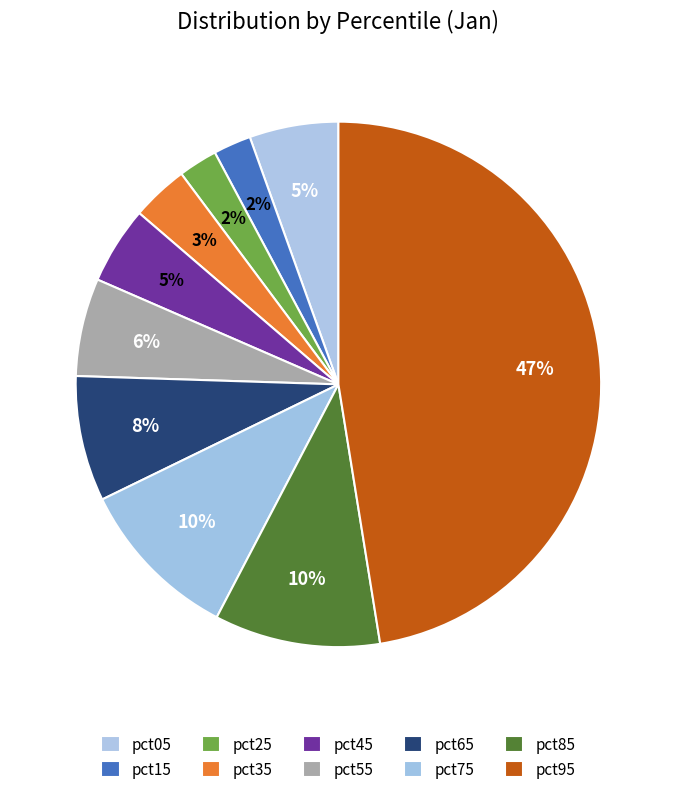

Combined, do pct35 and pct65 account for over 50%?

No